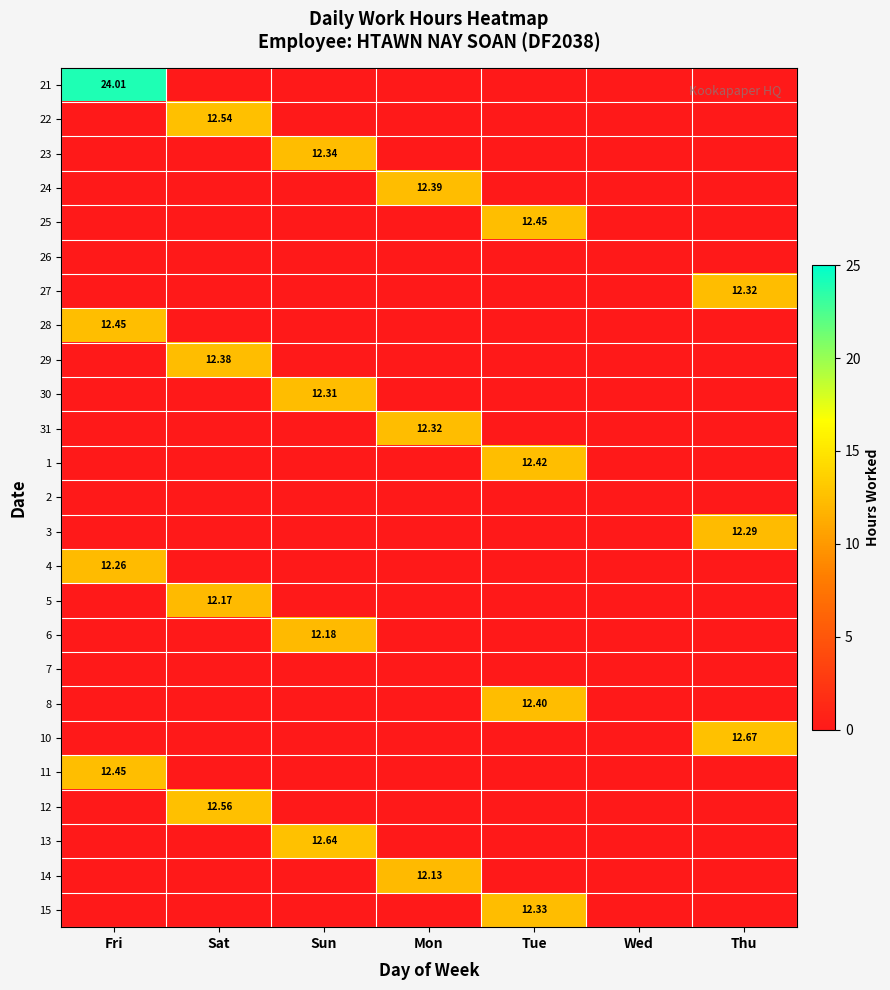

What is the difference between the maximum and second lowest values in the 6 series?

12.2